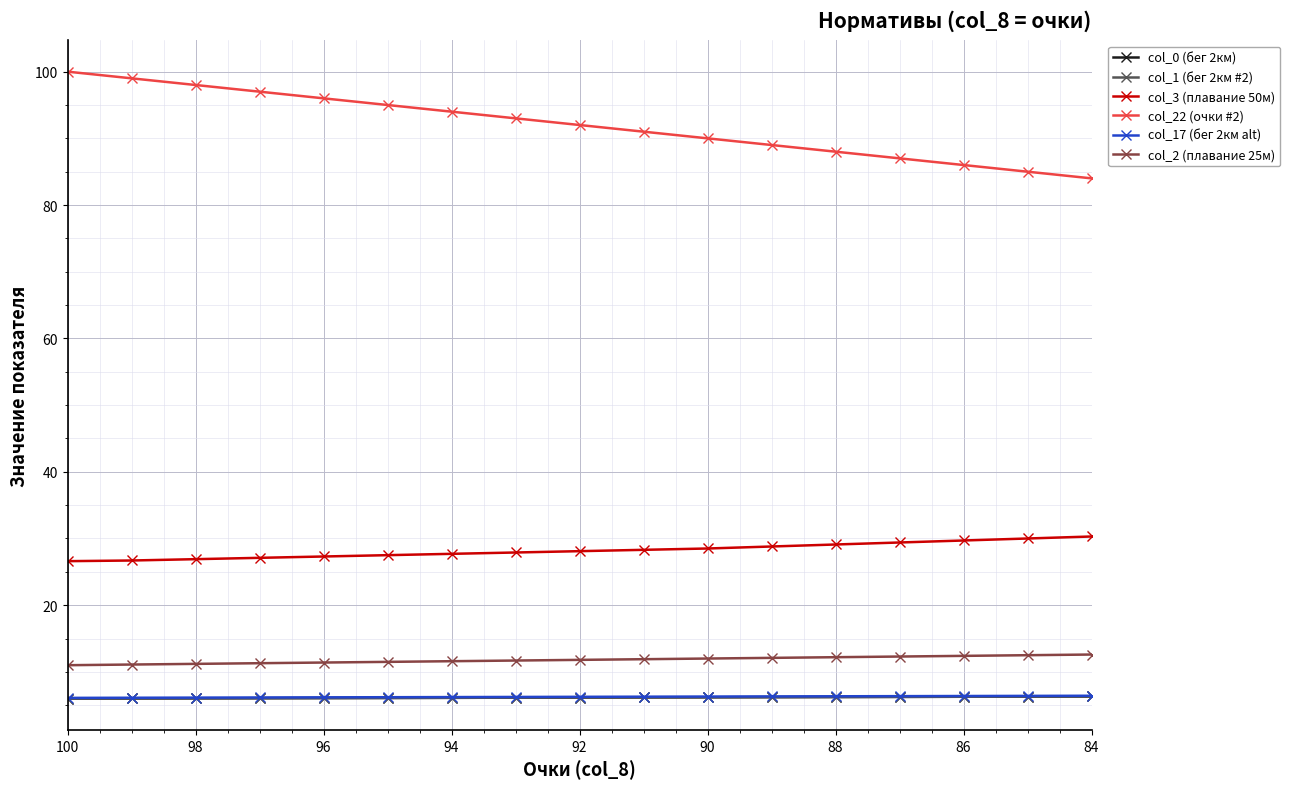

True or false: col_17 (бег 2км alt) has a value of 6.2 at 98.

True